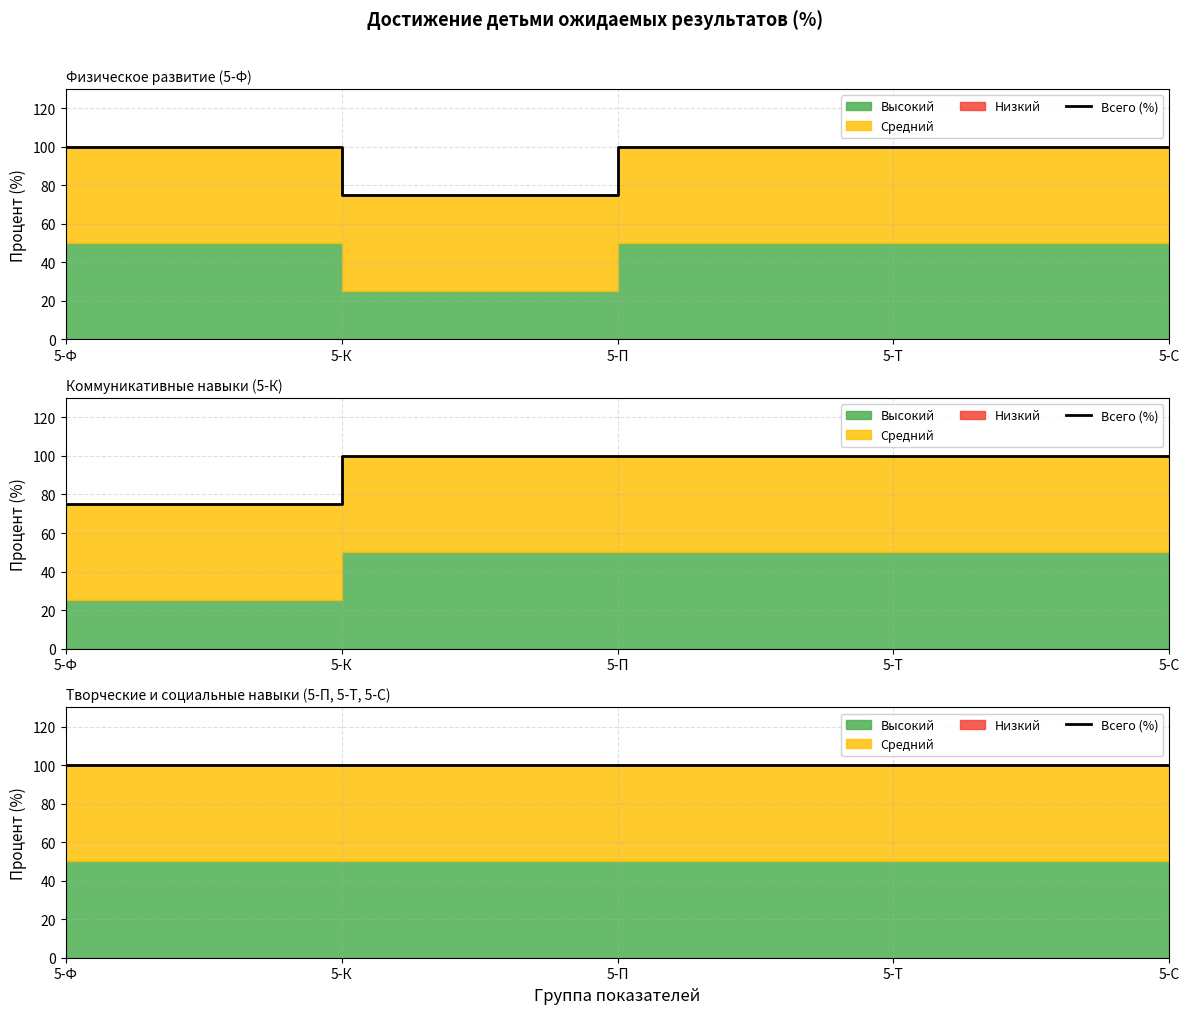

What is the maximum value for Средний?

50